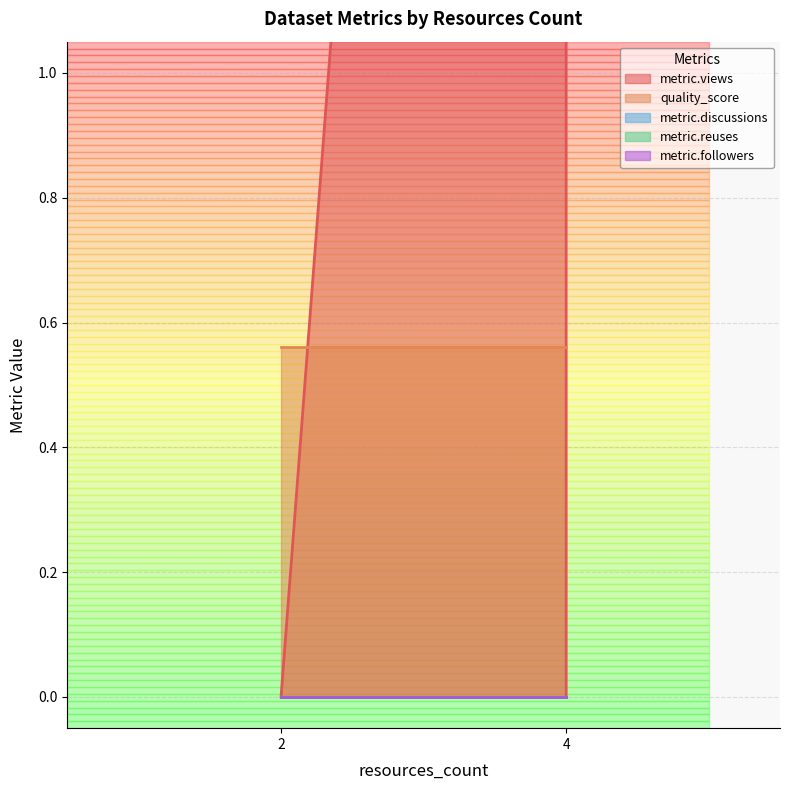

Which series changed the most between 4 and 4?

metric.views